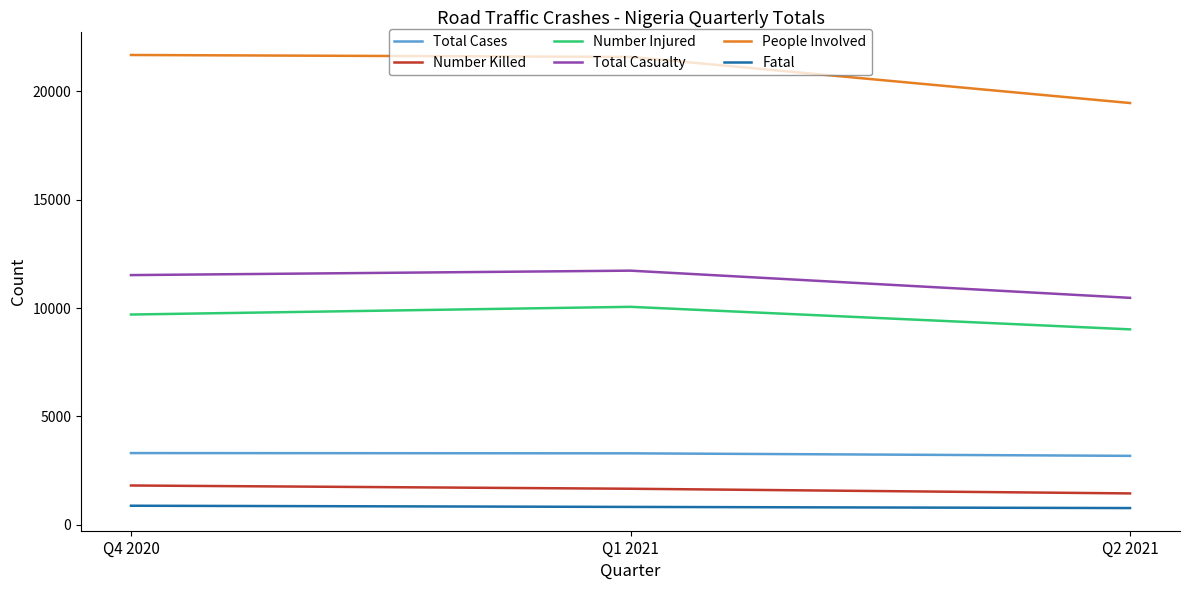

At Q1 2021, list the series in order from largest to smallest.

People Involved, Total Casualty, Number Injured, Total Cases, Number Killed, Fatal